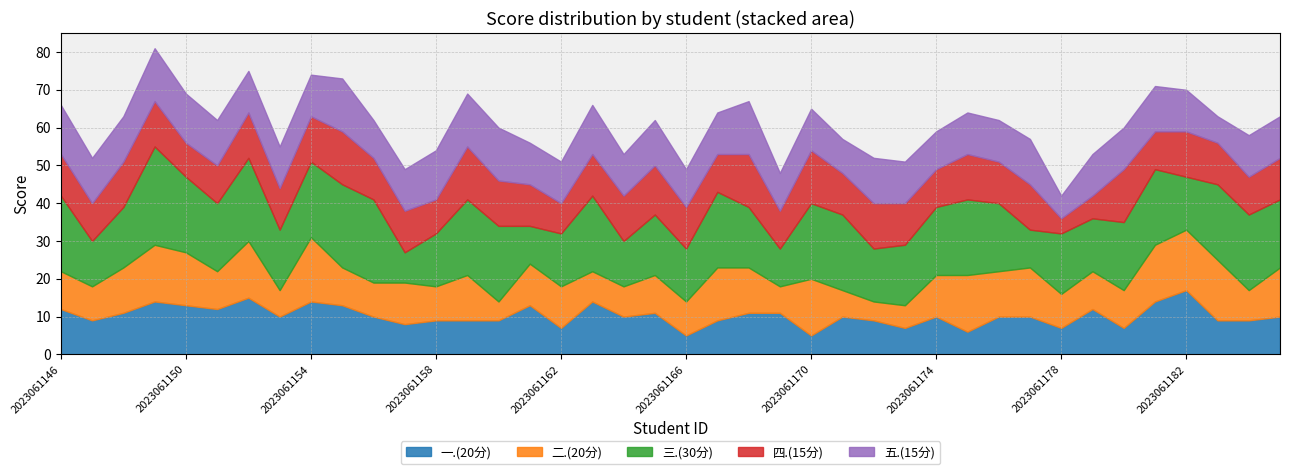

What is the difference between the second highest and minimum values in the 一.(20分) series?

10